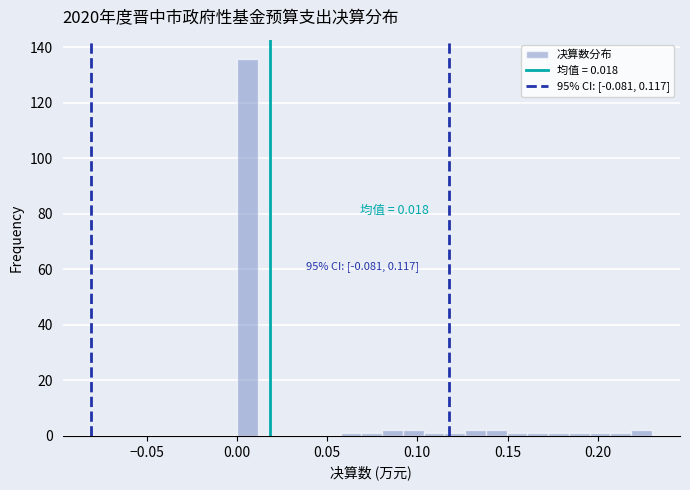

Read against the x-axis, roughly where is the centre of the tallest bar?

0.005